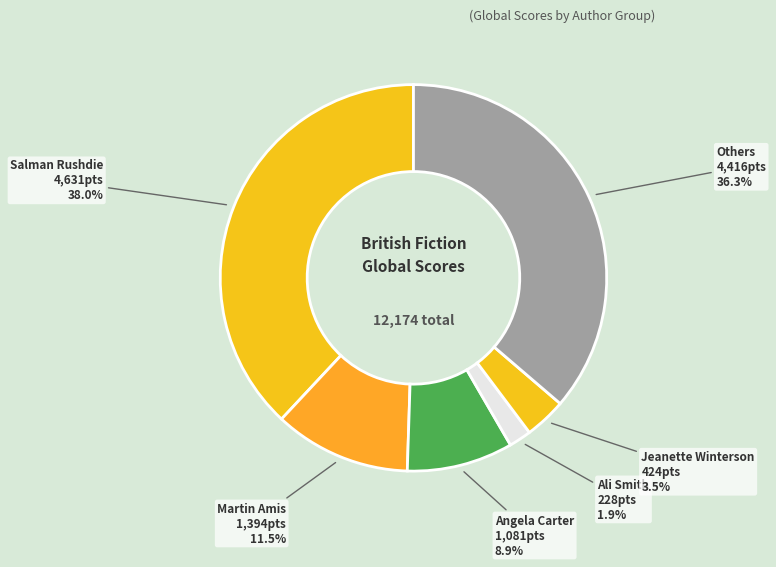

Which slice is the largest?

Salman Rushdie